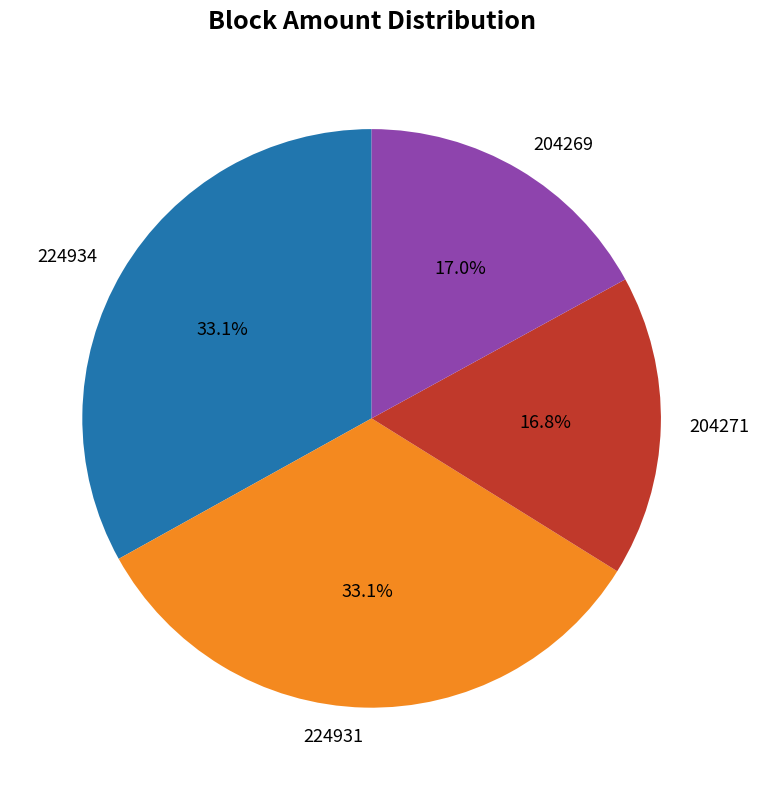

What percentage is the 204271 slice, to the nearest percent?

17%